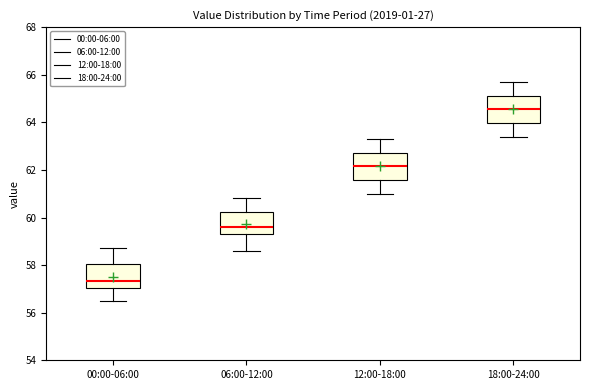

Where is the upper edge of the box for 12:00-18:00 on the y-axis? The values are not printed on the chart, so give them approximately, as read against the axis.

62.8